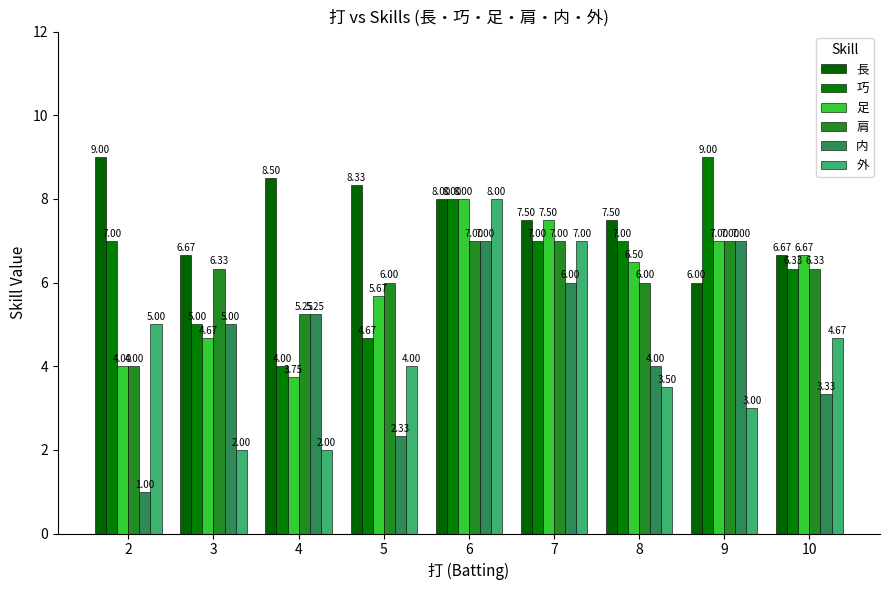

Reading left to right, what are all the values shown in this chart?

長: 9.0	6.7	8.5	8.3	8.0	7.5	7.5	6.0	6.7
巧: 7.0	5.0	4.0	4.7	8.0	7.0	7.0	9.0	6.3
足: 4.0	4.7	3.8	5.7	8.0	7.5	6.5	7.0	6.7
肩: 4.0	6.3	5.2	6.0	7.0	7.0	6.0	7.0	6.3
内: 1.0	5.0	5.2	2.3	7.0	6.0	4.0	7.0	3.3
外: 5.0	2.0	2.0	4.0	8.0	7.0	3.5	3.0	4.7